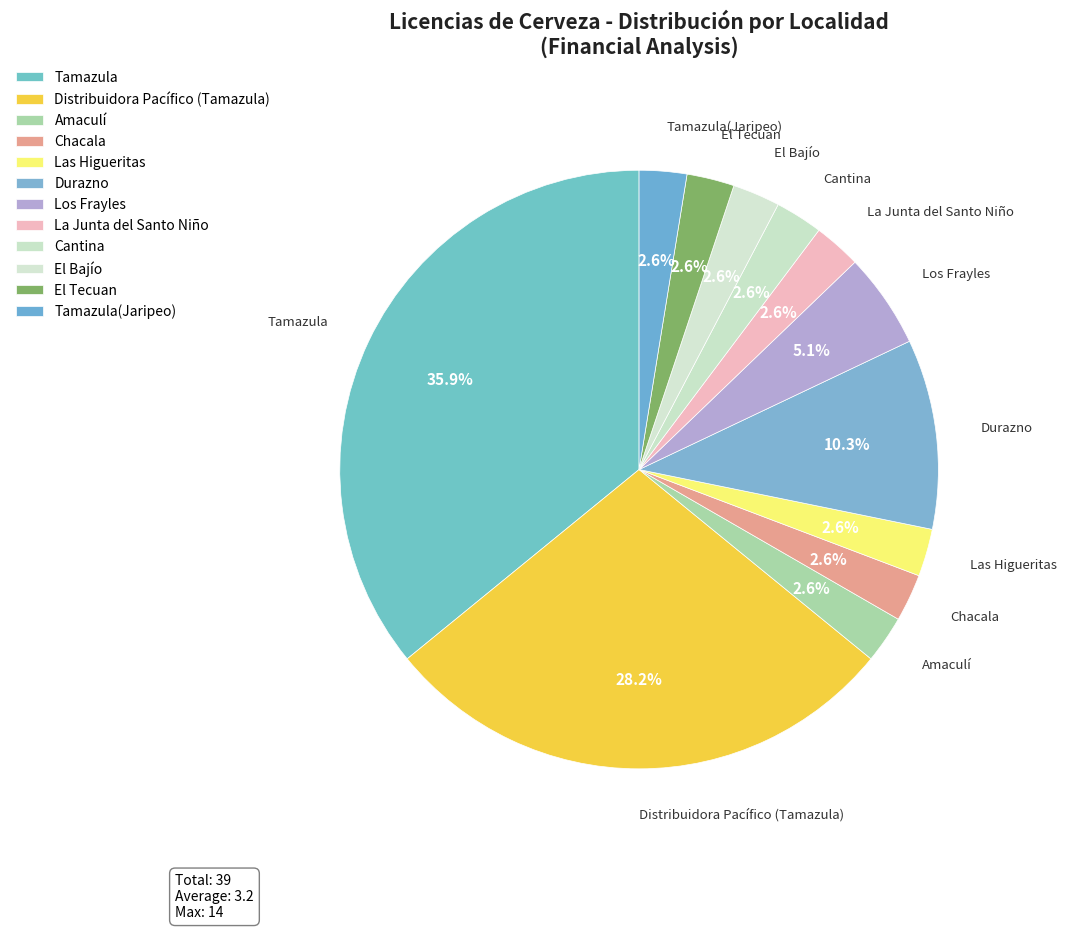

Which category has the biggest portion of the pie?

Tamazula